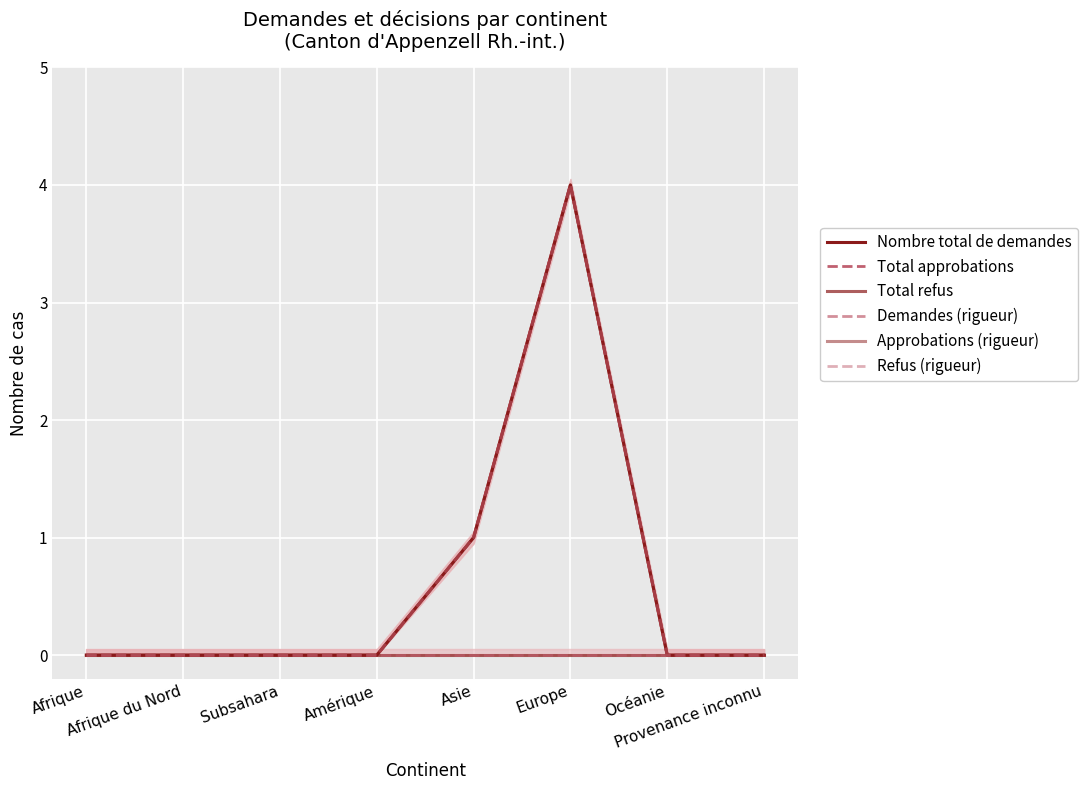

What is the label of the 8th point from the left?

Provenance inconnu